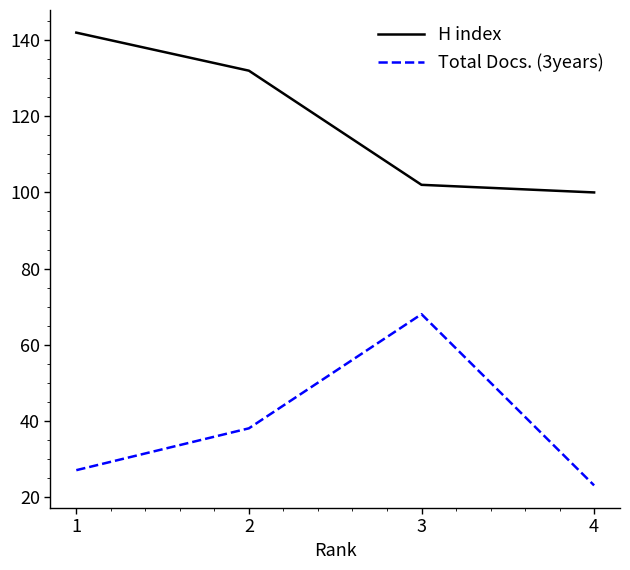

The value of Total Docs. (3years) at 2 is 38. True or false?

True